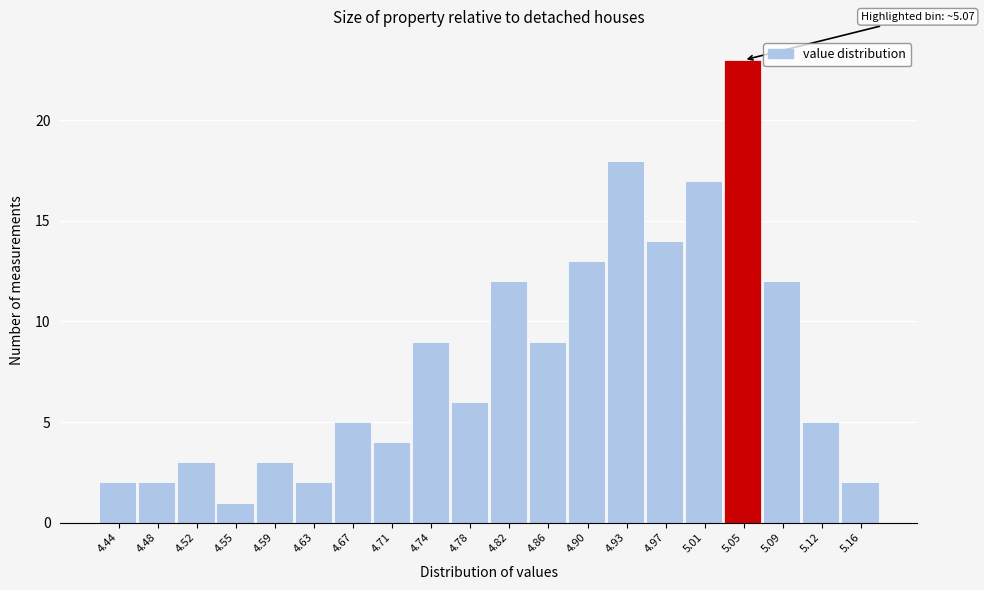

Reading left to right, what are all the values shown in this chart?

4.44=2	4.48=2	4.52=3	4.55=1	4.59=3	4.63=2	4.67=5	4.71=4	4.74=9	4.78=6	4.82=12	4.86=9	4.90=13	4.93=18	4.97=14	5.01=17	5.05=23	5.09=12	5.12=5	5.16=2